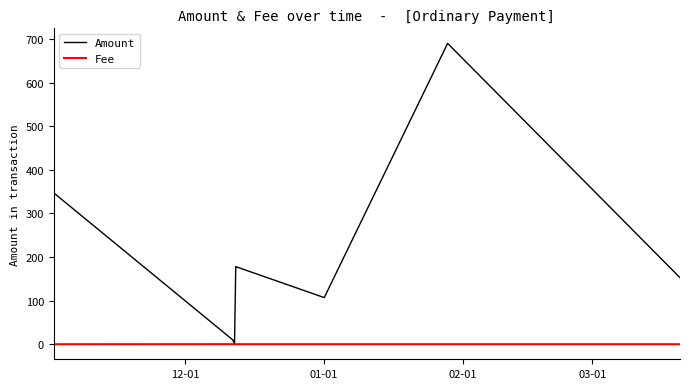

Which series has the widest spread of values?

Amount